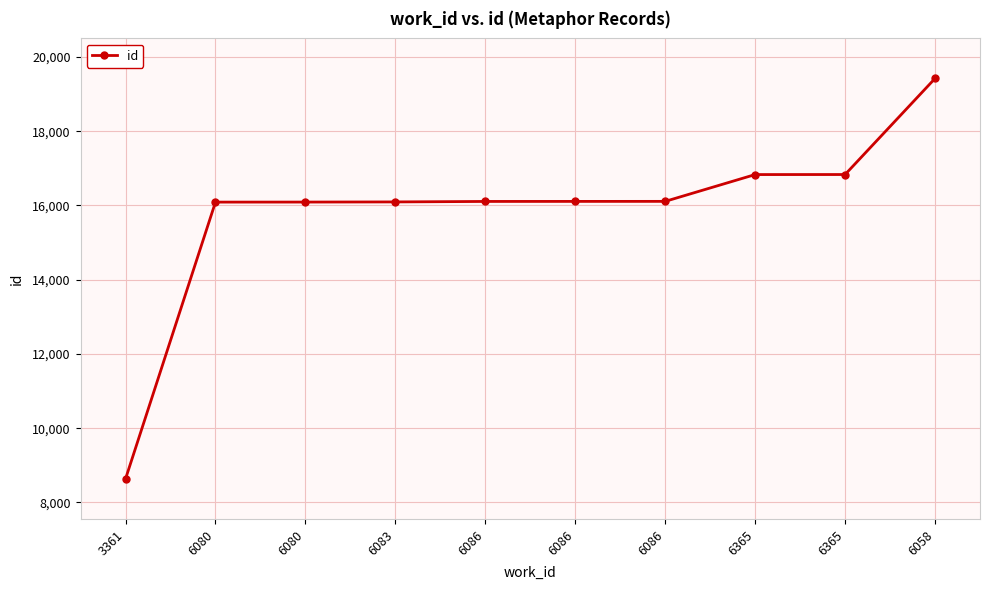

Reading left to right, transcribe all the data shown in this chart.

8635	16091	16092	16096	16109	16110	16111	16833	16834	19422